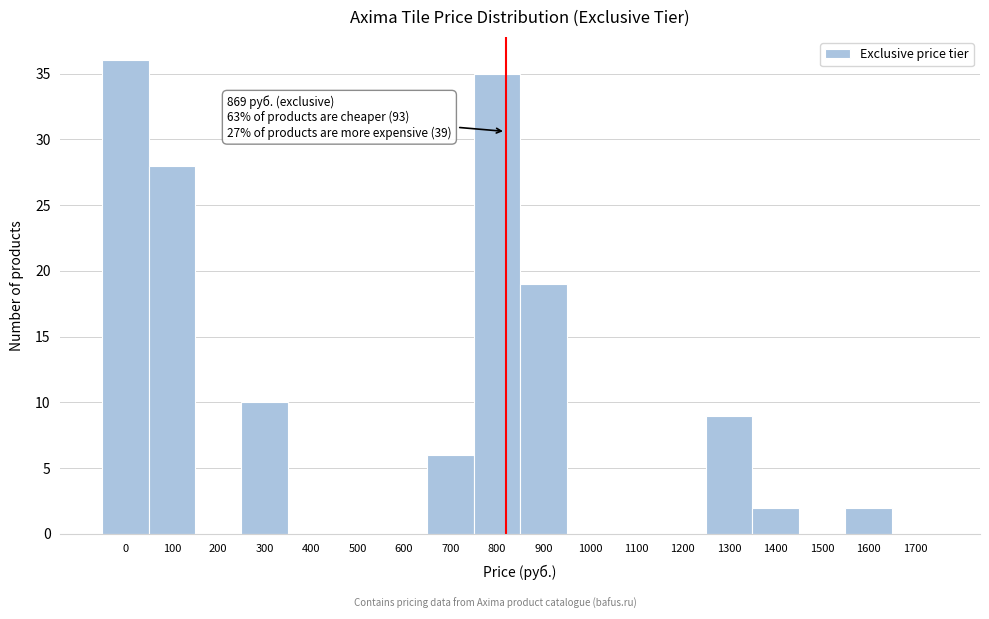

Reading right to left, what are all the values shown in this chart?

1700=0	1600=2	1500=0	1400=2	1300=9	1200=0	1100=0	1000=0	900=19	800=35	700=6	600=0	500=0	400=0	300=10	200=0	100=28	0=36